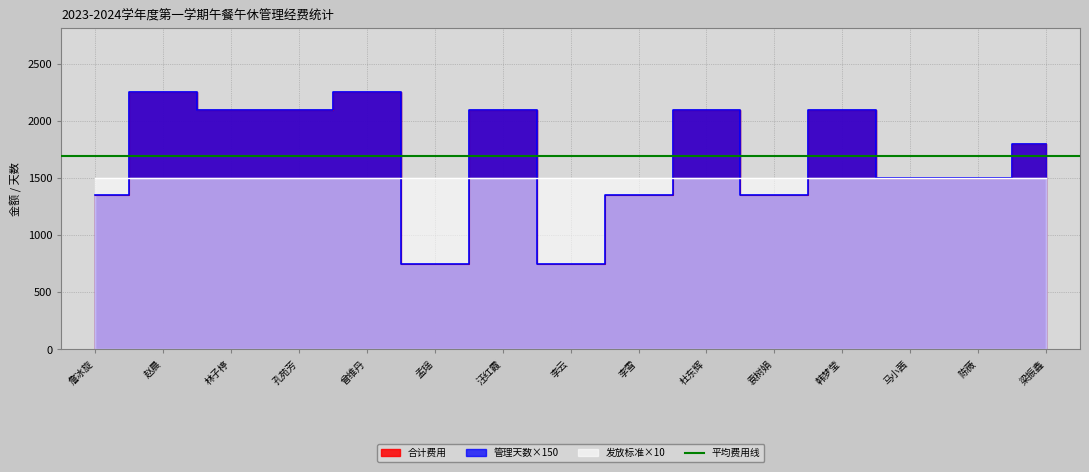

What is the value of the 合计费用 point at the 2nd from the left?

2250